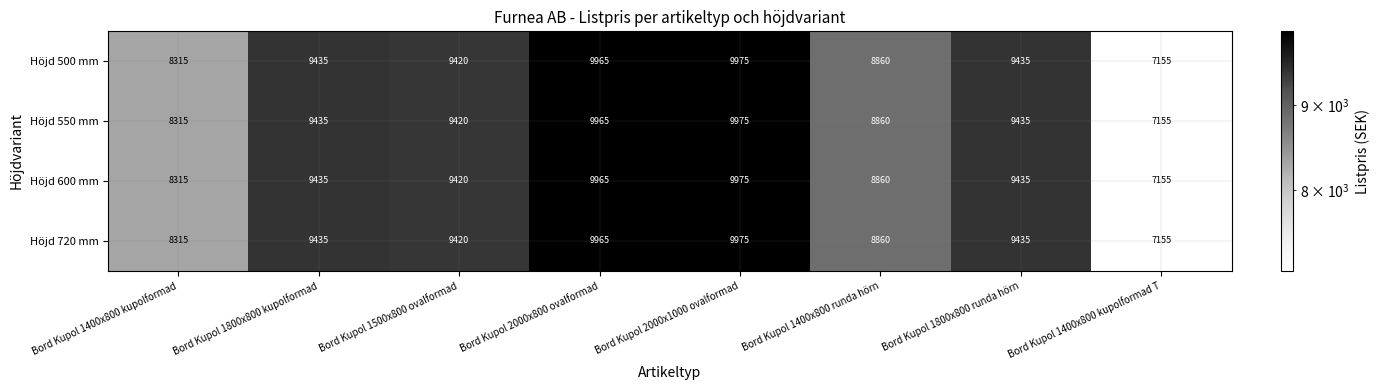

What is the maximum value shown in the chart?

9975